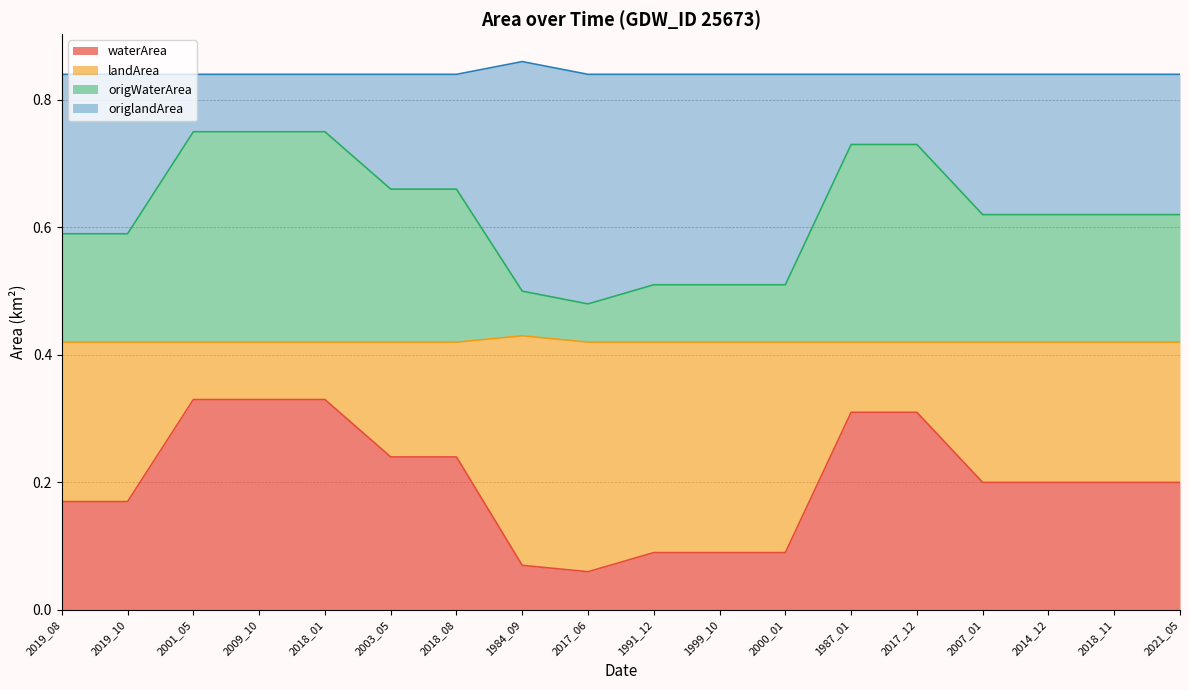

True or false: waterArea and landArea intersect in this chart.

False